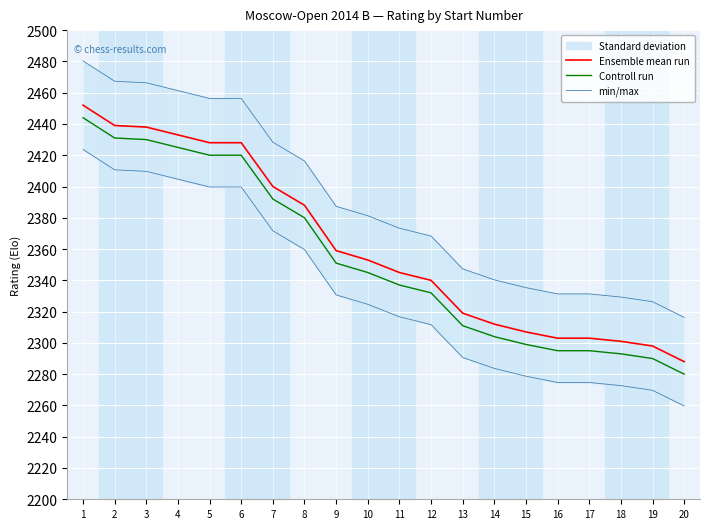

Which has a higher value, 7 or 8?

7